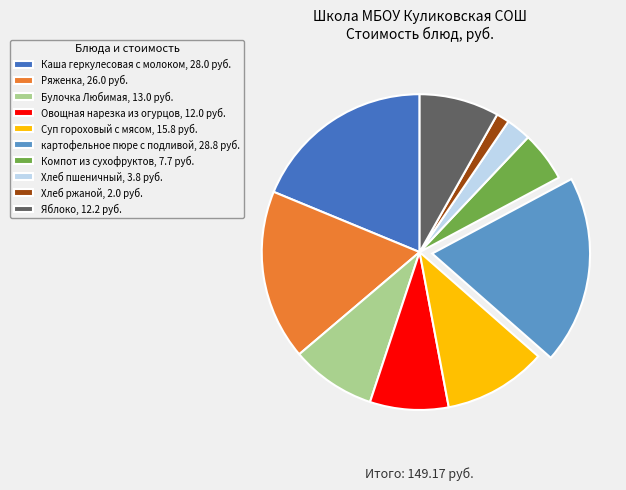

Which has a higher value, Суп гороховый с мясом, 15.8 руб. or Овощная нарезка из огурцов, 12.0 руб.?

Суп гороховый с мясом, 15.8 руб.